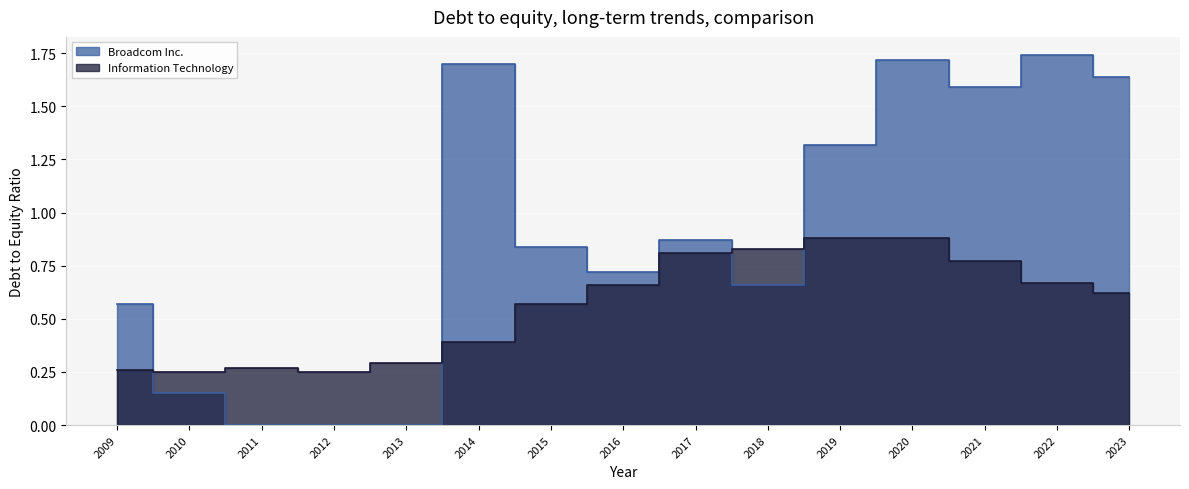

How many Information Technology values are between 0 and 1?

15